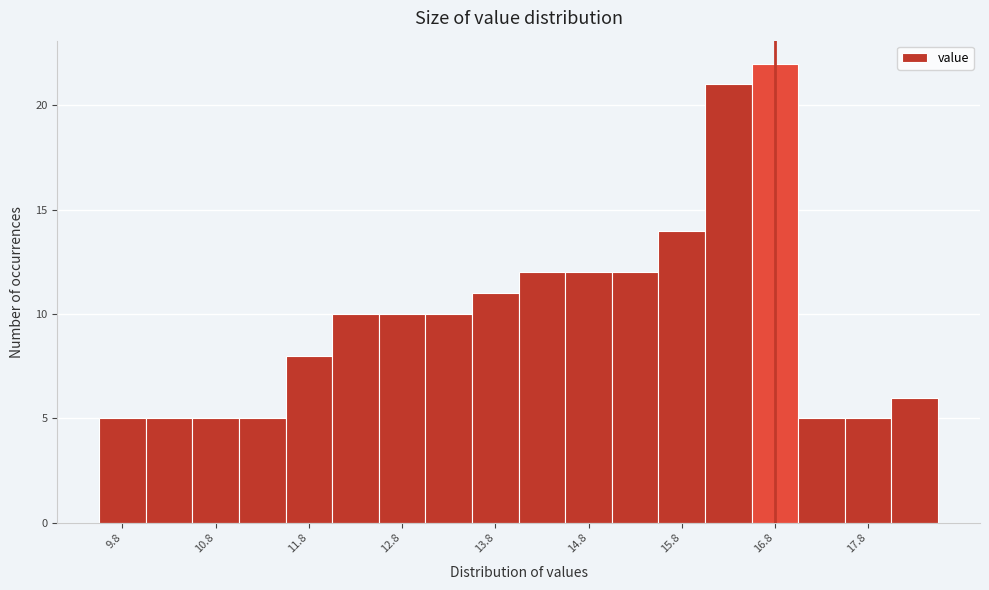

Reading left to right, list every bar in this chart as the range it spans on the x-axis followed by its height. The values are not printed on the chart, so give them approximately, as read against the axis.

9.5 to 10.0: 5
10.0 to 10.5: 5
10.5 to 11.0: 5
11.0 to 11.5: 5
11.5 to 12.0: 8
12.0 to 12.5: 10
12.5 to 13.0: 10
13.0 to 13.5: 10
13.5 to 14.0: 11
14.0 to 14.5: 12
14.5 to 15.0: 12
15.0 to 15.5: 12
15.5 to 16.0: 14
16.0 to 16.5: 21
16.5 to 17.0: 22
17.0 to 17.5: 5
17.5 to 18.0: 5
18.0 to 18.5: 6